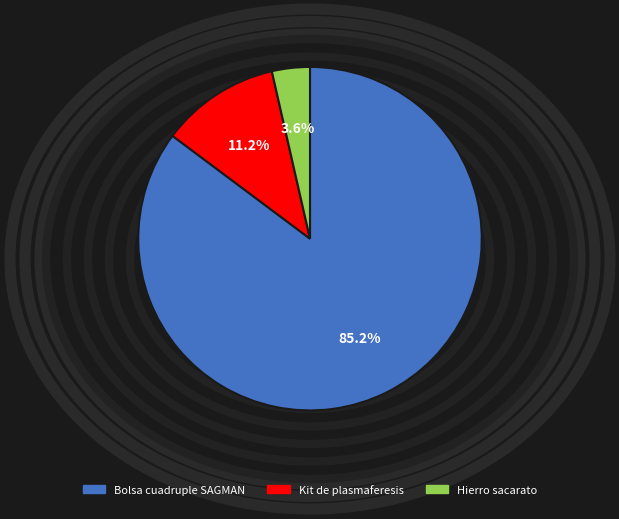

Which slice is the largest?

Bolsa cuadruple SAGMAN